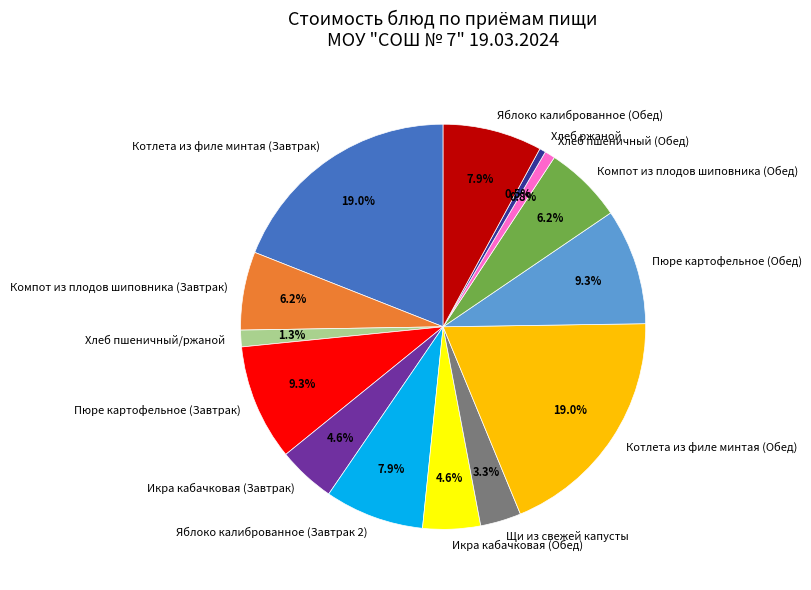

Between Пюре картофельное (Завтрак) and Яблоко калиброванное (Обед), which is larger?

Пюре картофельное (Завтрак)